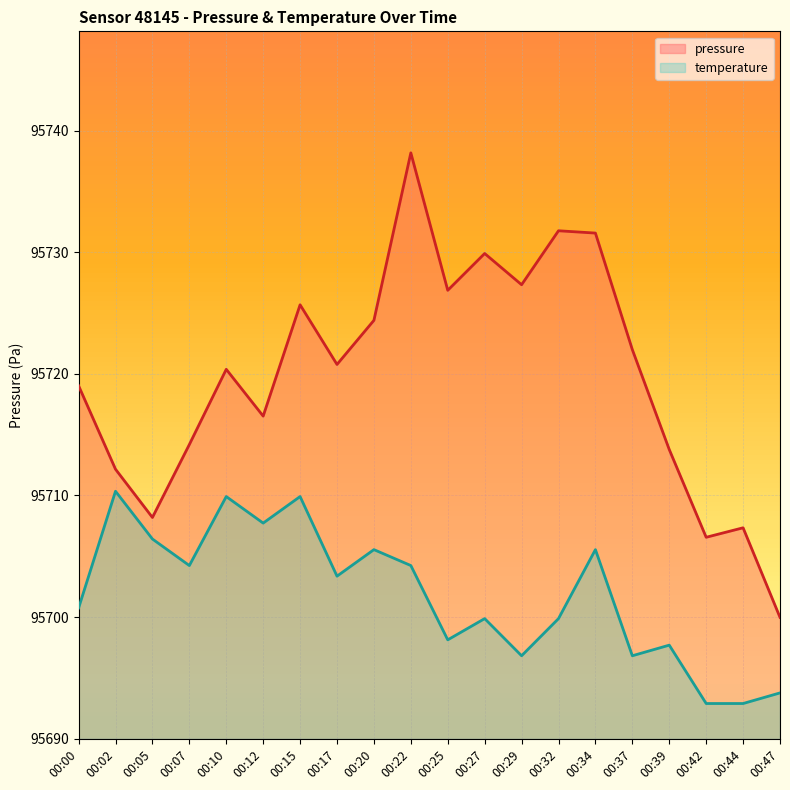

Rank the categories by temperature value from highest to lowest.

00:02, 00:10, 00:15, 00:12, 00:05, 00:20, 00:34, 00:07, 00:22, 00:17, 00:00, 00:27, 00:32, 00:25, 00:39, 00:29, 00:37, 00:47, 00:42, 00:44